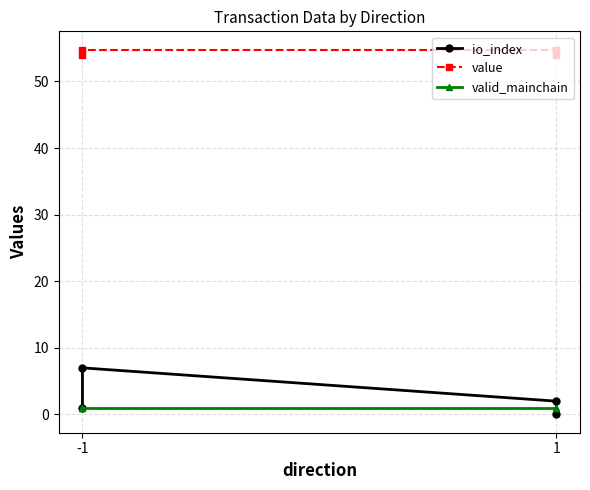

Which category has the lowest value in the value series?

-1